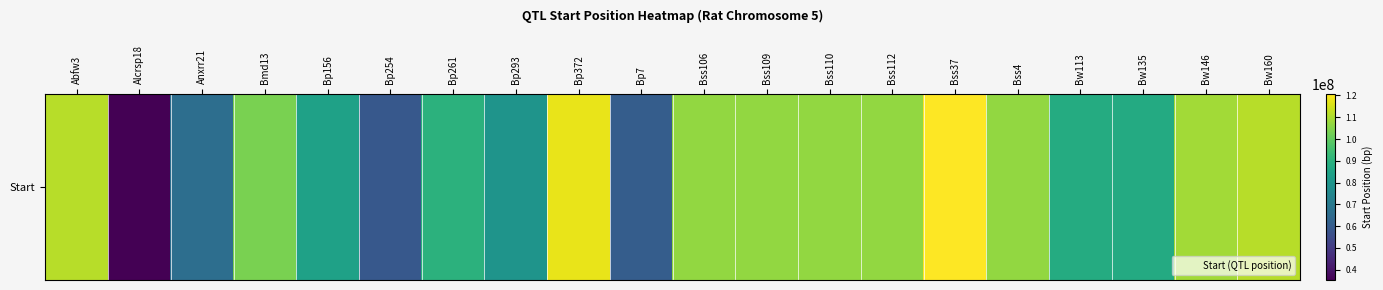

At which category does the chart reach its peak across all series?

Bss37